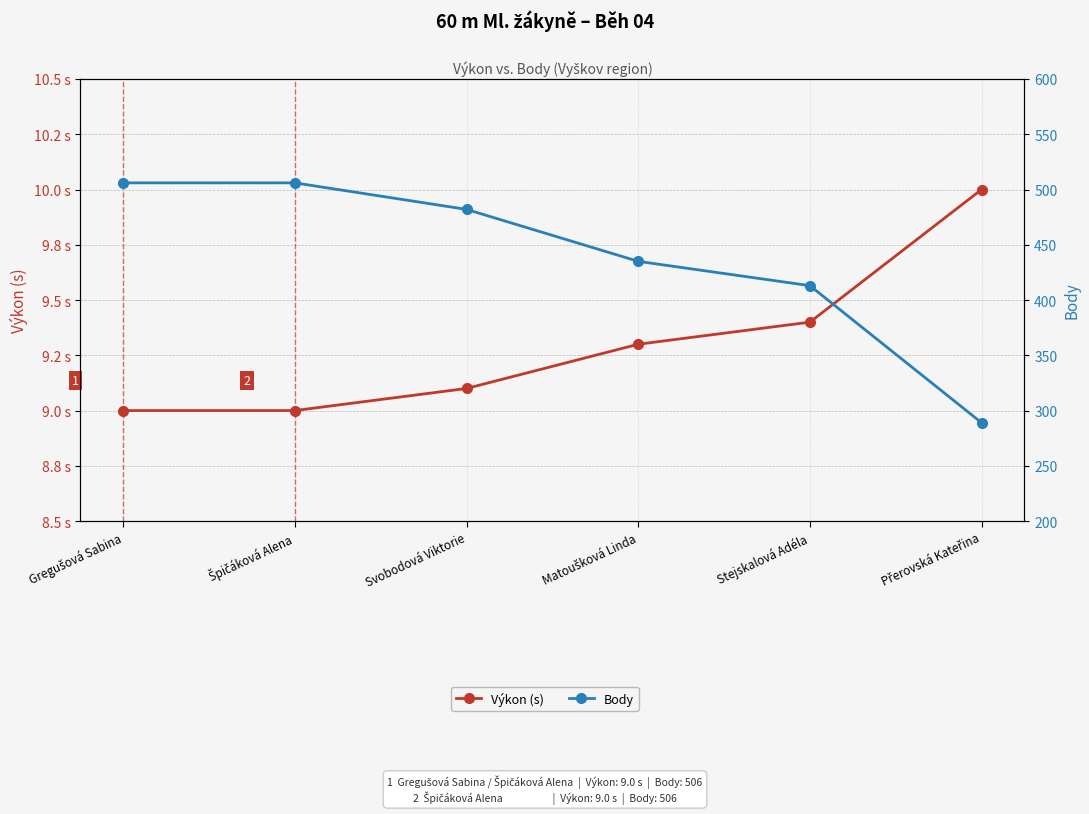

What is the average value of the Body series?

438.5